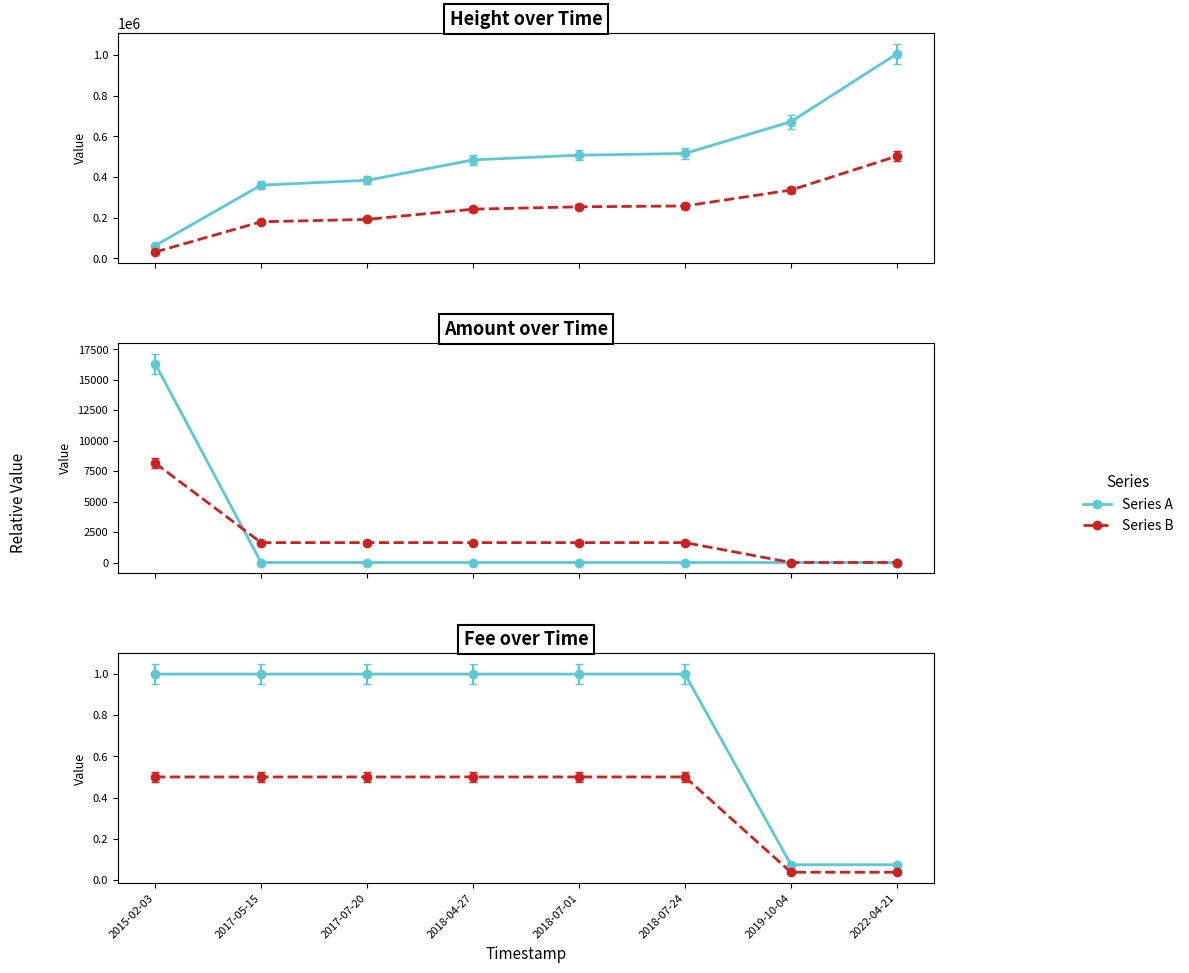

What is the approximate value of Series A at 2018-04-27?

1.0